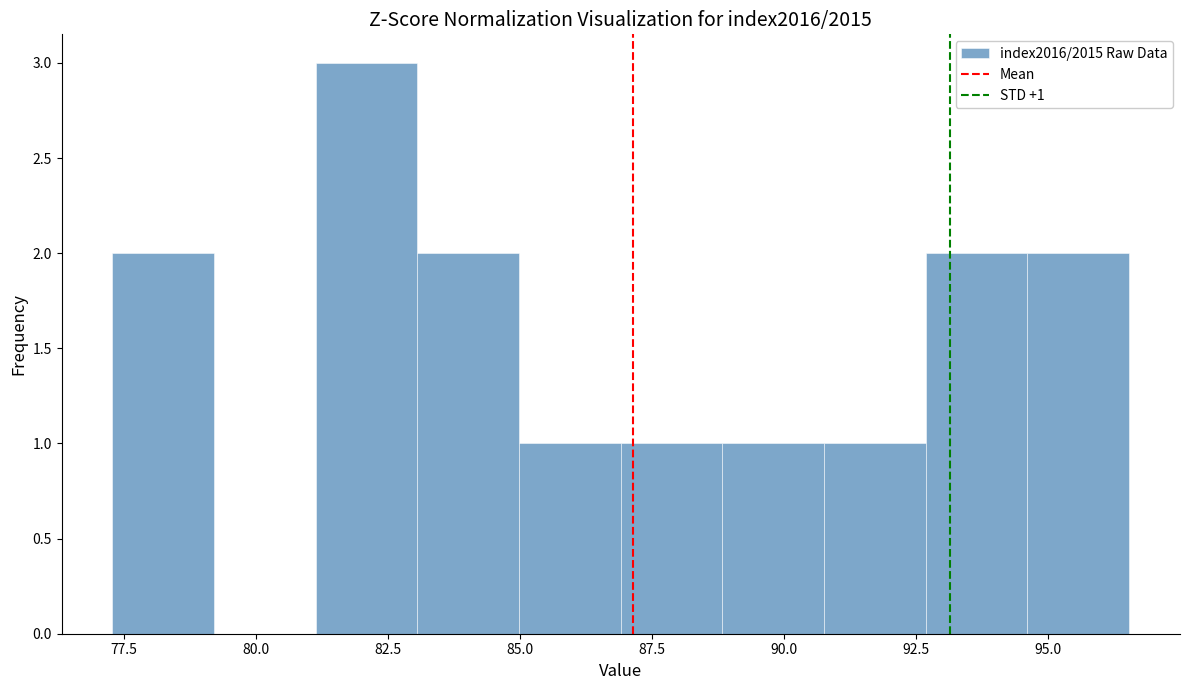

Read against the x-axis, roughly where is the centre of the tallest bar?

82.0